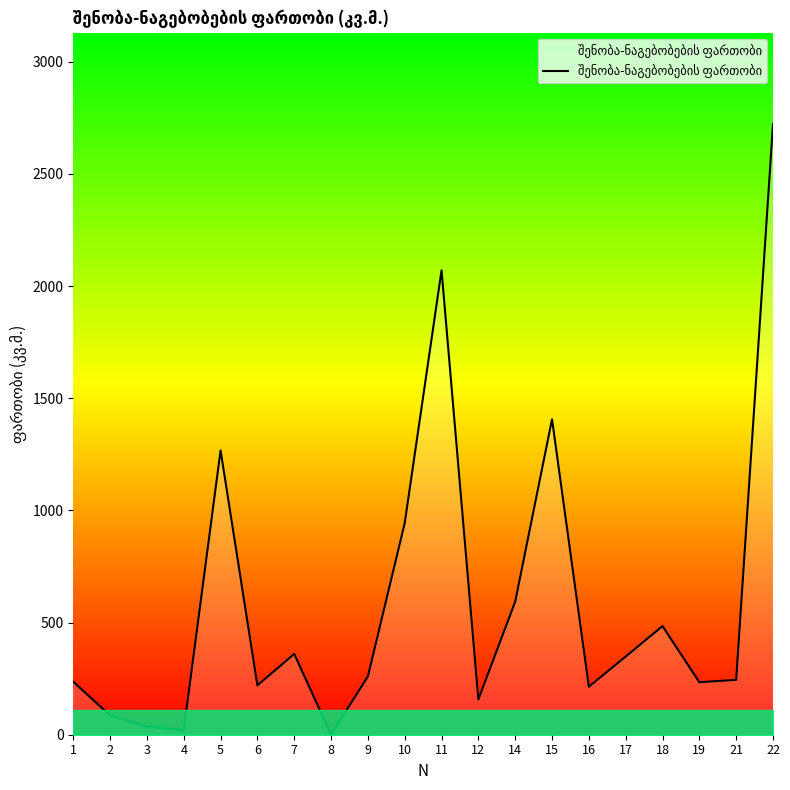

What is the difference between the values at 19 and 8?

234.0